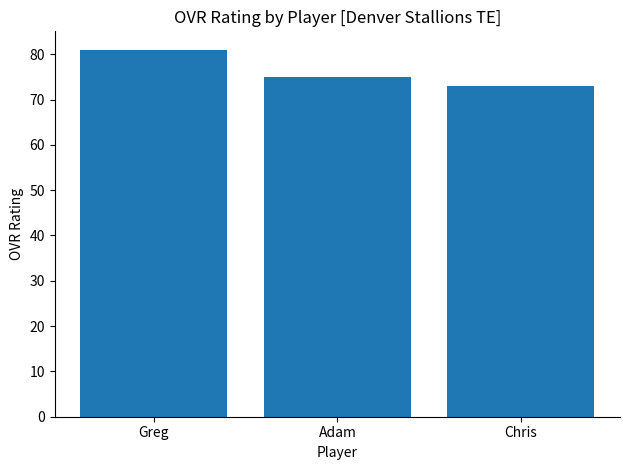

The chart shows a value of 75 at Adam. True or false?

True